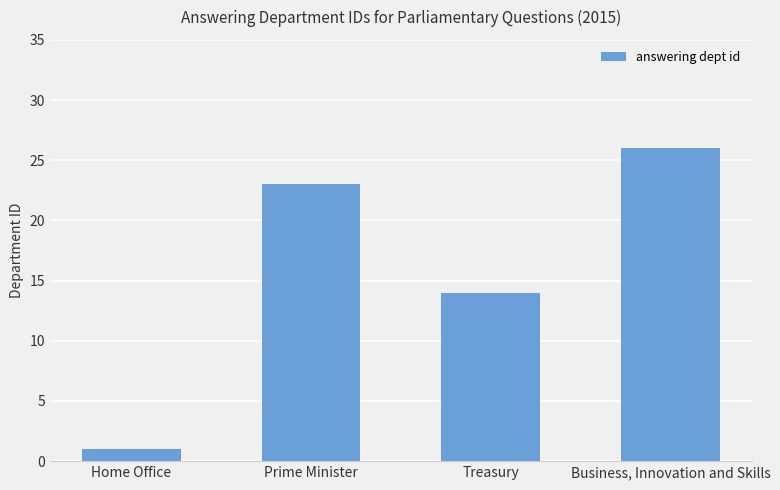

What is the label of the 1st bar from the right?

Business, Innovation and Skills